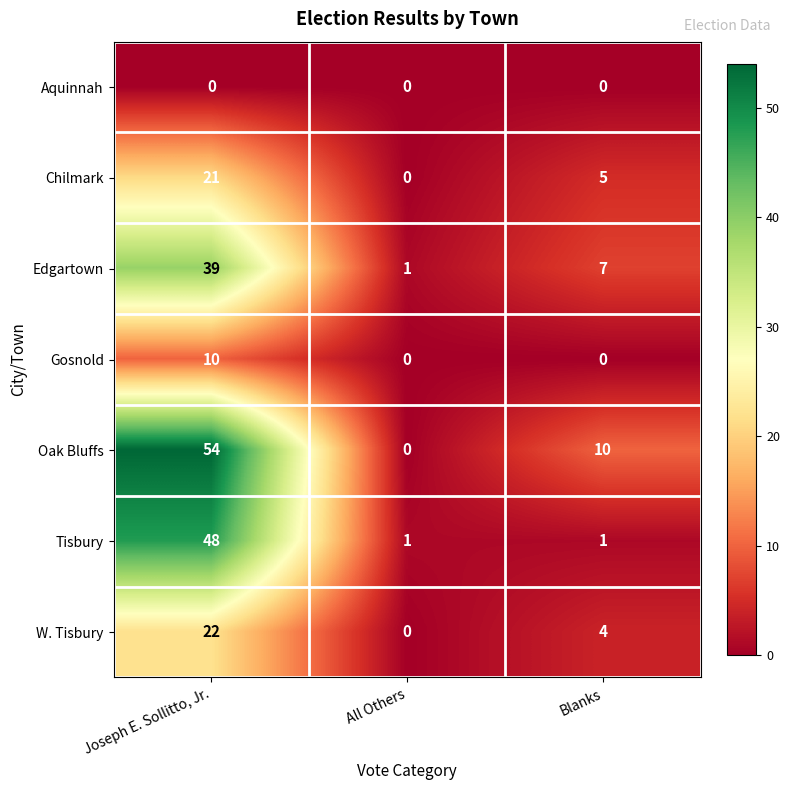

How many data points does each series have?

3